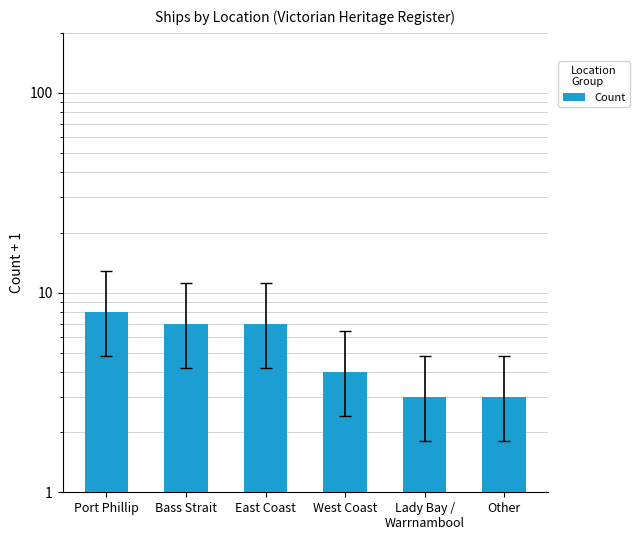

What is the change in value from East Coast to Other?

-4